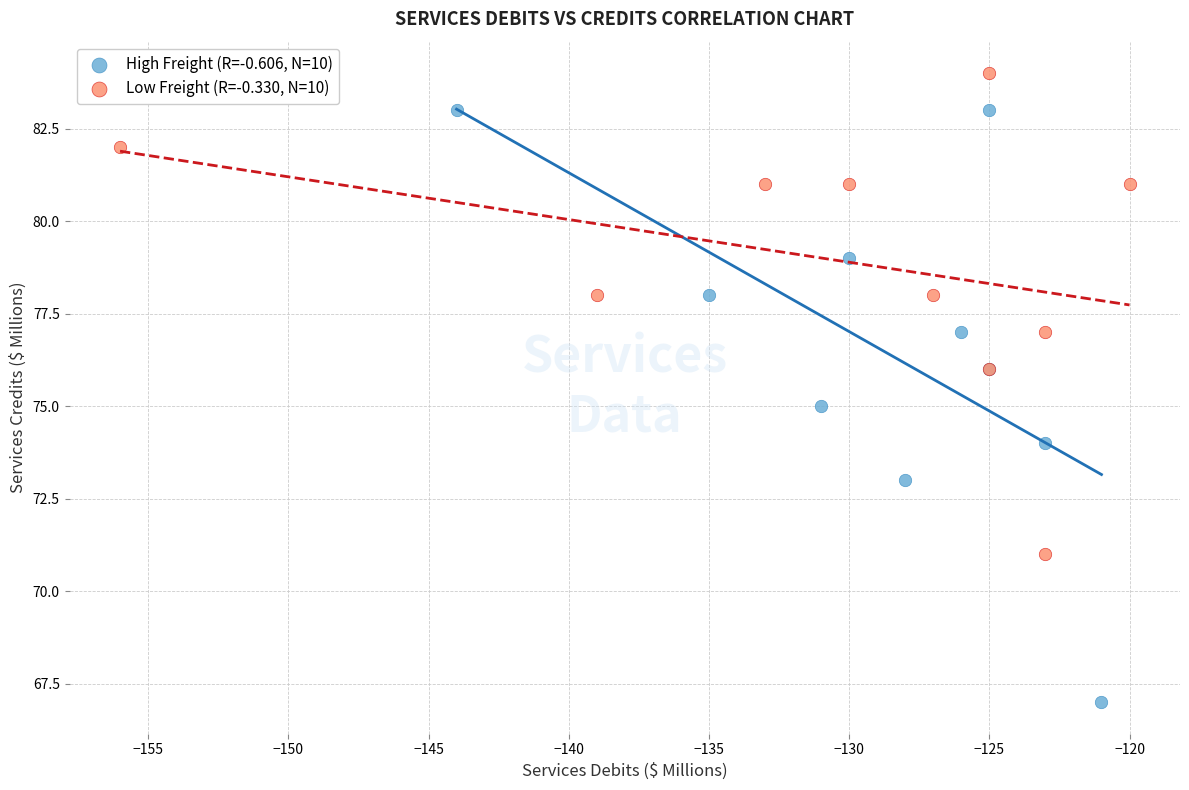

Which series contains the lowest Y value?

High Freight (R=-0.606, N=10)